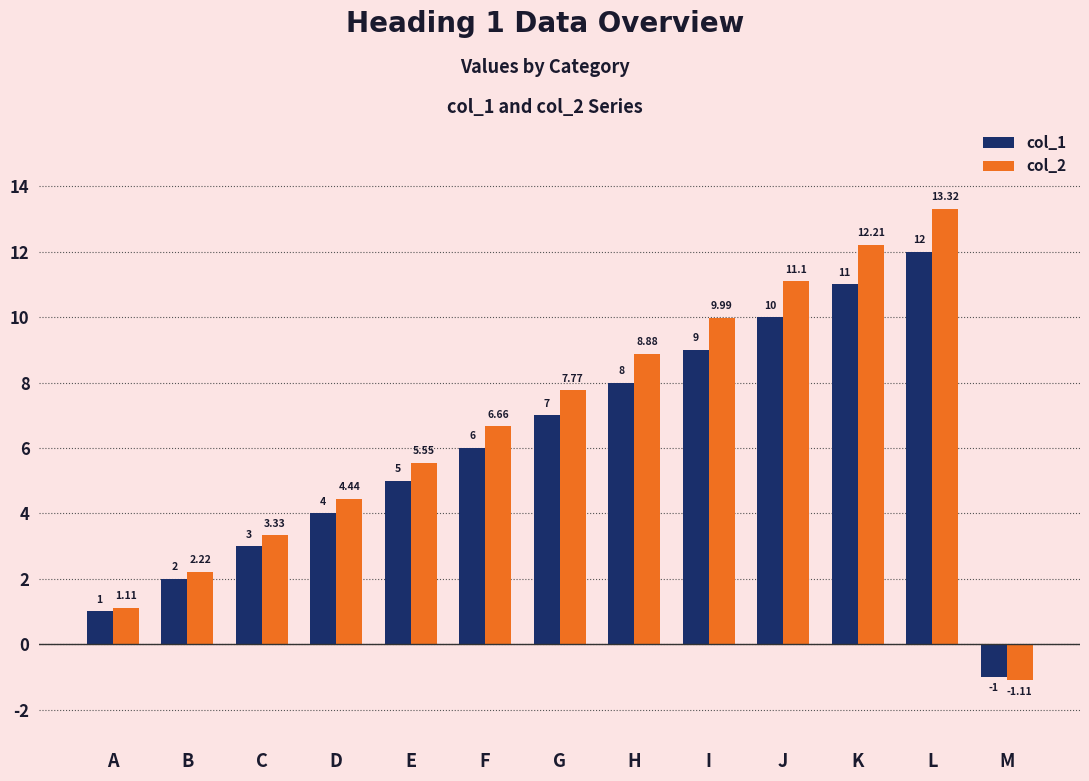

How many values in col_1 are below zero?

1